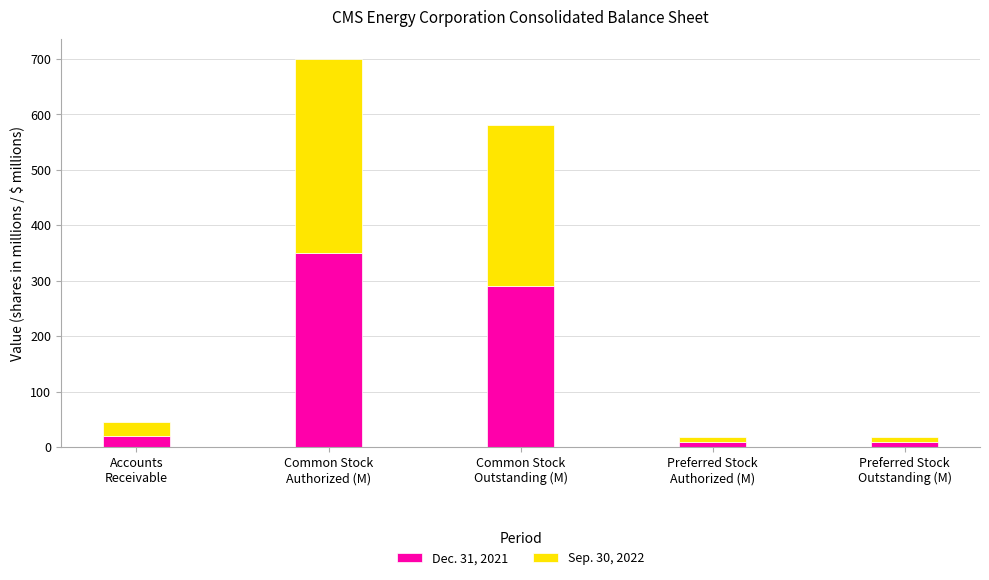

What is the sum of all Dec. 31, 2021 values?

678.2